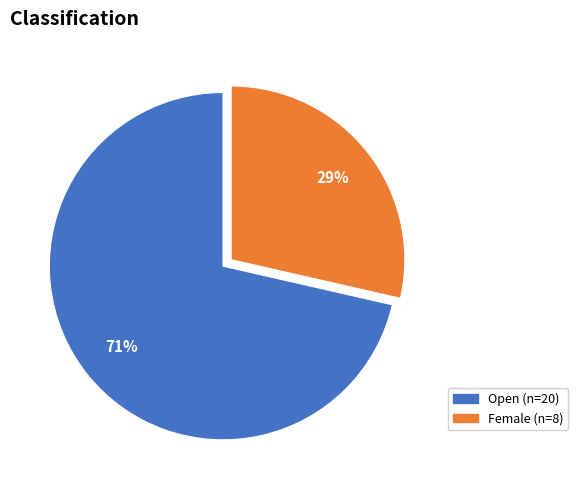

Between Female and Open, which is larger?

Open